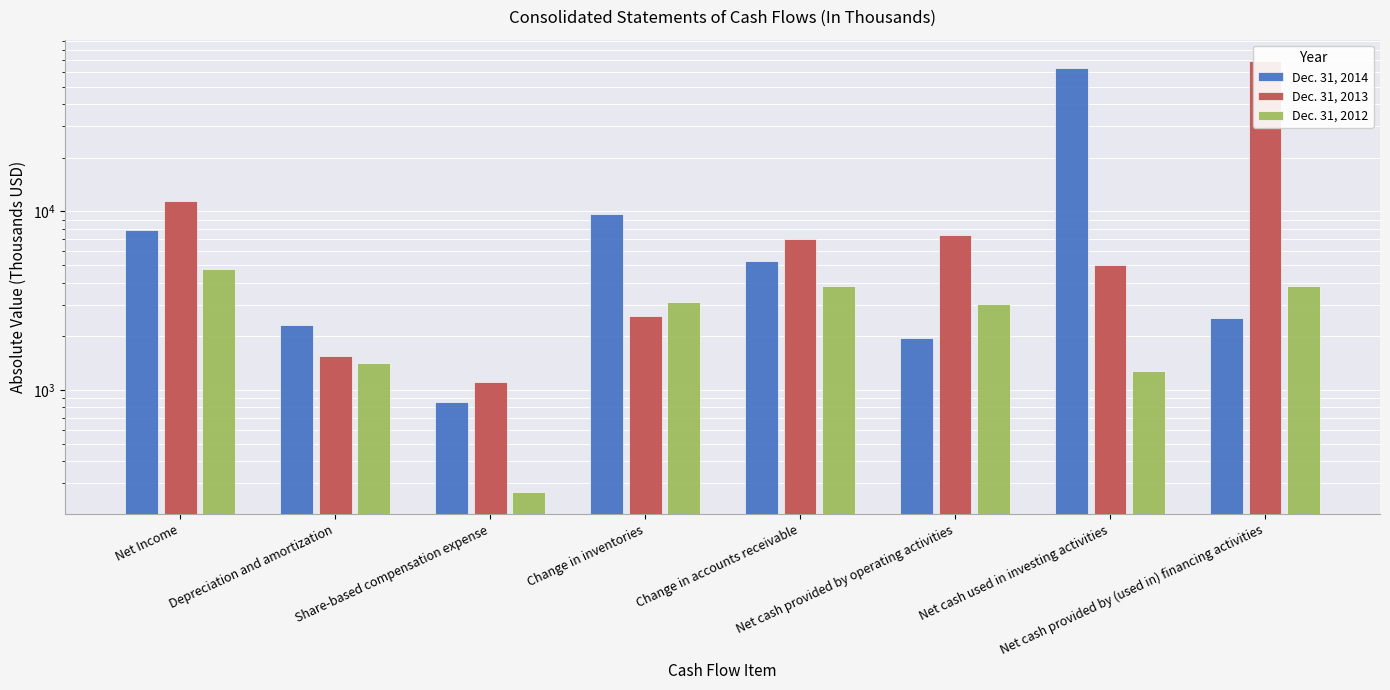

What is the sum of all Dec. 31, 2014 values?

93976